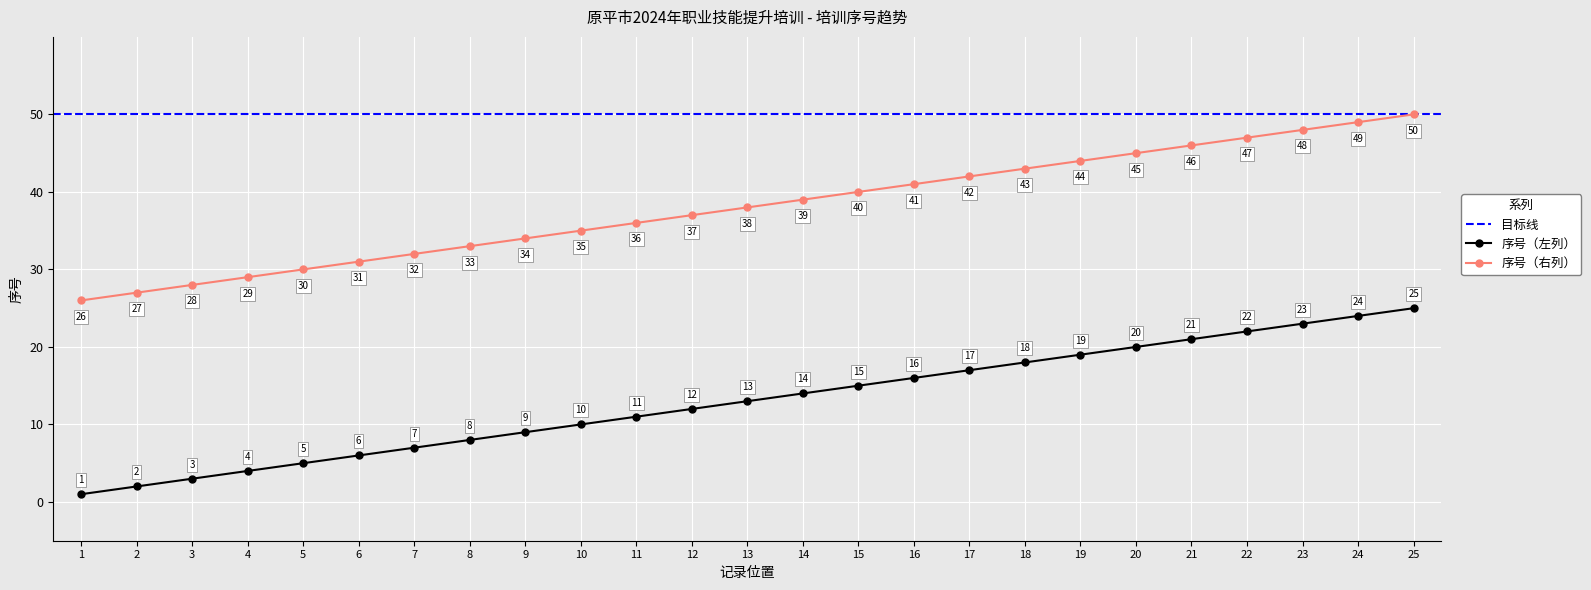

How many lines are shown in the chart?

2